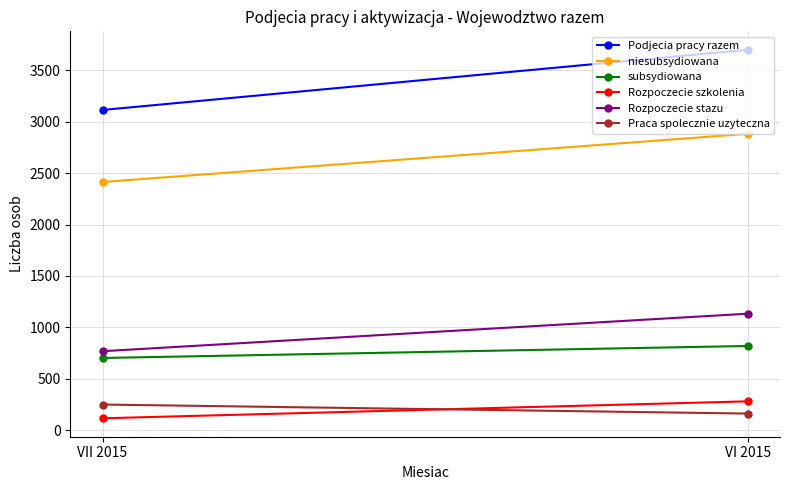

How many lines are shown in the chart?

6